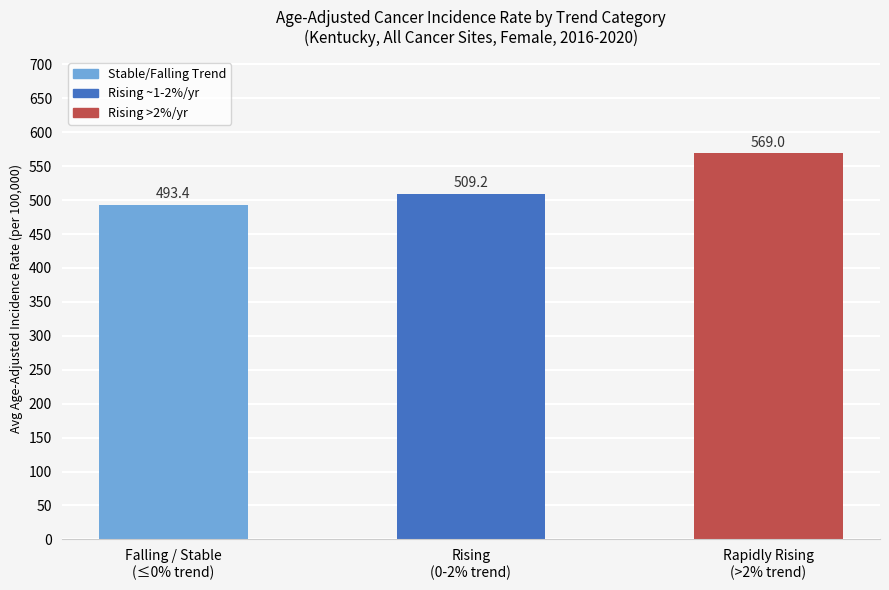

What is the label of the 1st bar from the left?

Falling / Stable
(≤0% trend)